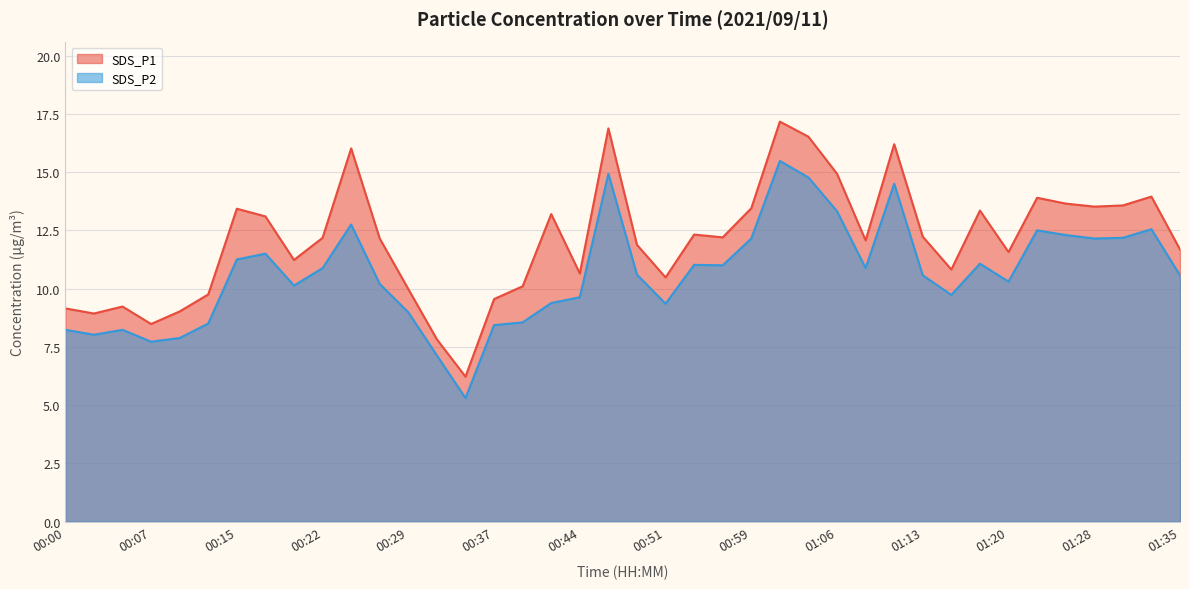

What is the difference between the SDS_P2 values at 00:51 and 00:17?

2.2